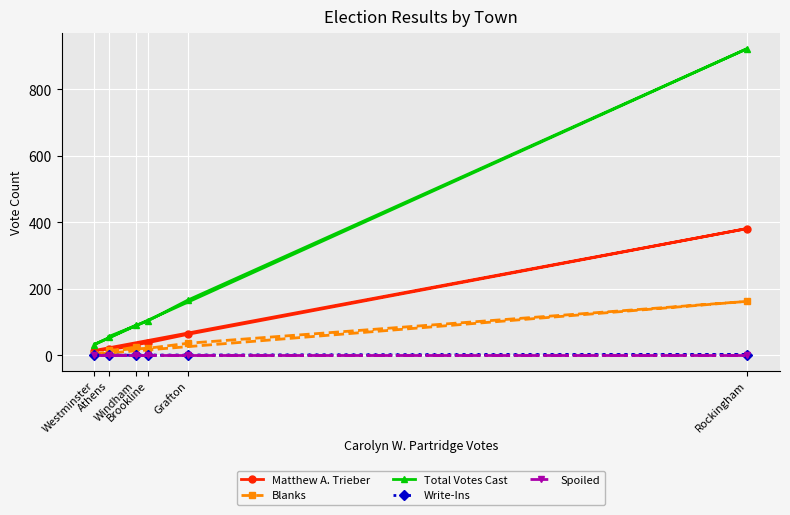

Where is the first local maximum for Total Votes Cast?

Rockingham